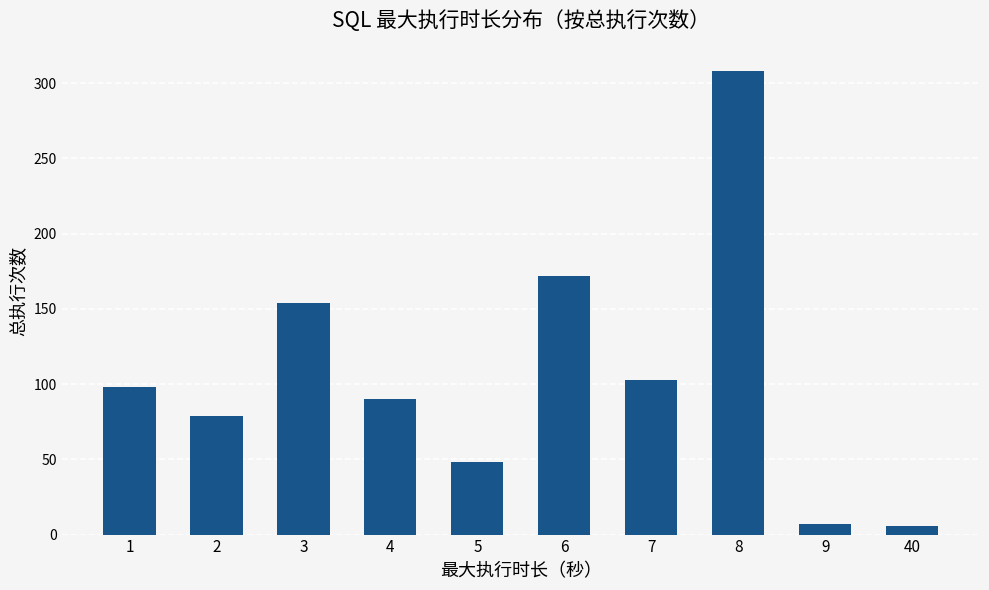

What is the difference between the values at 2 and 1?

19